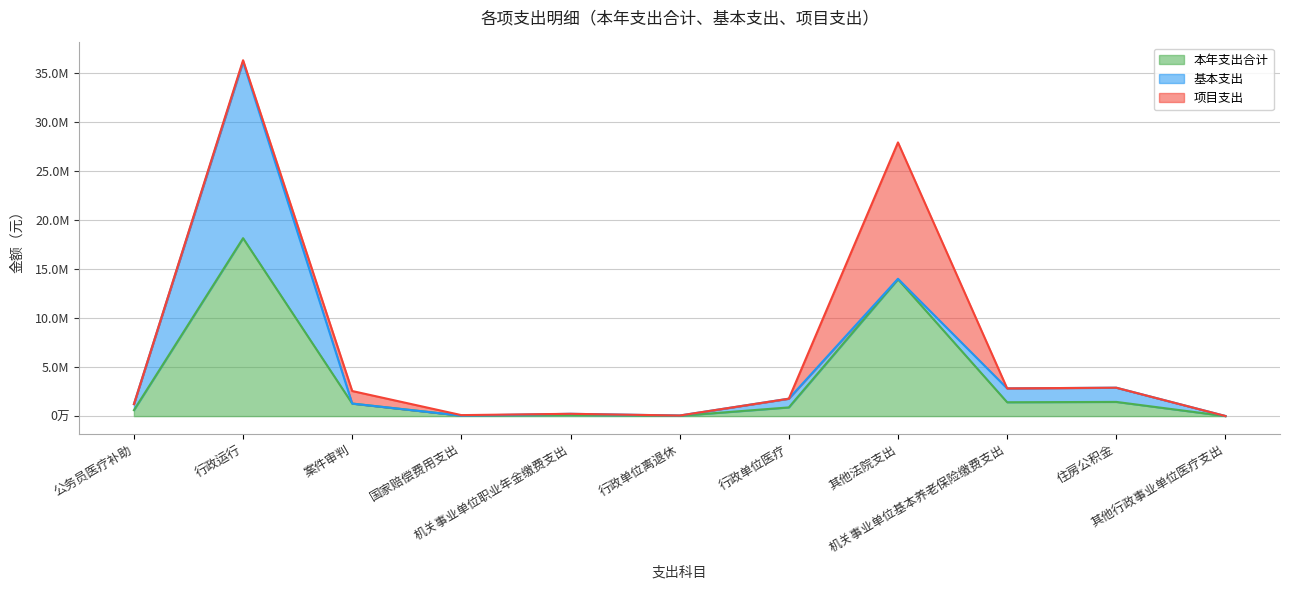

Which series has the largest total across all categories?

本年支出合计